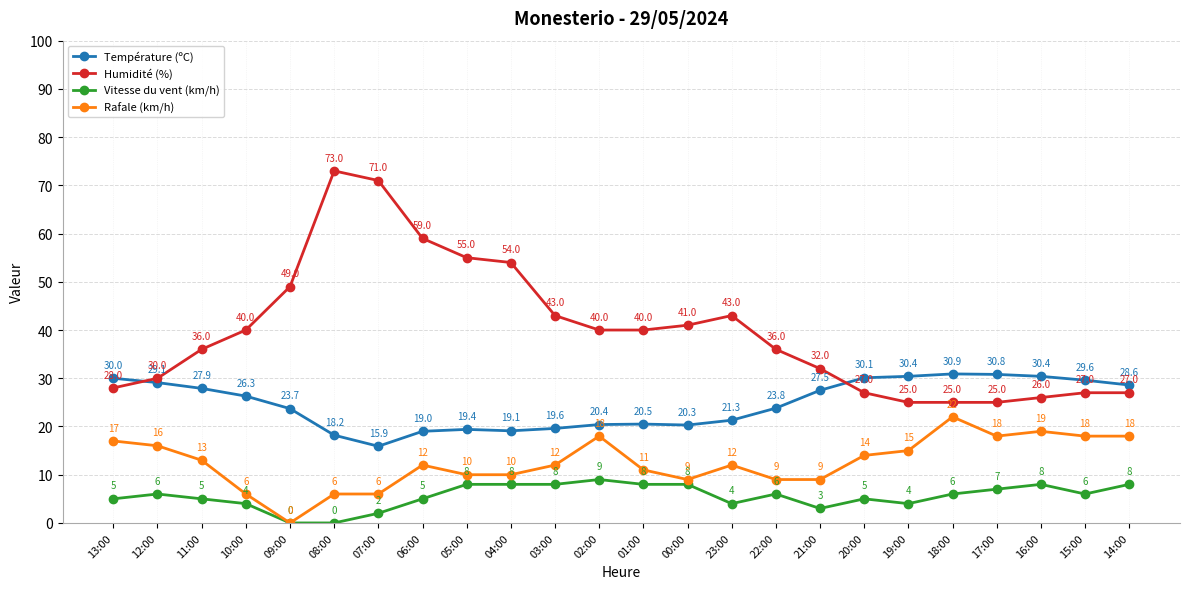

Reading right to left, list all the values displayed in this chart.

Température (ºC): 14:00=28.6	15:00=29.6	16:00=30.4	17:00=30.8	18:00=30.9	19:00=30.4	20:00=30.1	21:00=27.5	22:00=23.8	23:00=21.3	00:00=20.3	01:00=20.5	02:00=20.4	03:00=19.6	04:00=19.1	05:00=19.4	06:00=19.0	07:00=15.9	08:00=18.2	09:00=23.7	10:00=26.3	11:00=27.9	12:00=29.1	13:00=30.0
Humidité (%): 14:00=27.0	15:00=27.0	16:00=26.0	17:00=25.0	18:00=25.0	19:00=25.0	20:00=27.0	21:00=32.0	22:00=36.0	23:00=43.0	00:00=41.0	01:00=40.0	02:00=40.0	03:00=43.0	04:00=54.0	05:00=55.0	06:00=59.0	07:00=71.0	08:00=73.0	09:00=49.0	10:00=40.0	11:00=36.0	12:00=30.0	13:00=28.0
Vitesse du vent (km/h): 14:00=8.0	15:00=6.0	16:00=8.0	17:00=7.0	18:00=6.0	19:00=4.0	20:00=5.0	21:00=3.0	22:00=6.0	23:00=4.0	00:00=8.0	01:00=8.0	02:00=9.0	03:00=8.0	04:00=8.0	05:00=8.0	06:00=5.0	07:00=2.0	08:00=0.0	09:00=0.0	10:00=4.0	11:00=5.0	12:00=6.0	13:00=5.0
Rafale (km/h): 14:00=18.0	15:00=18.0	16:00=19.0	17:00=18.0	18:00=22.0	19:00=15.0	20:00=14.0	21:00=9.0	22:00=9.0	23:00=12.0	00:00=9.0	01:00=11.0	02:00=18.0	03:00=12.0	04:00=10.0	05:00=10.0	06:00=12.0	07:00=6.0	08:00=6.0	09:00=0.0	10:00=6.0	11:00=13.0	12:00=16.0	13:00=17.0